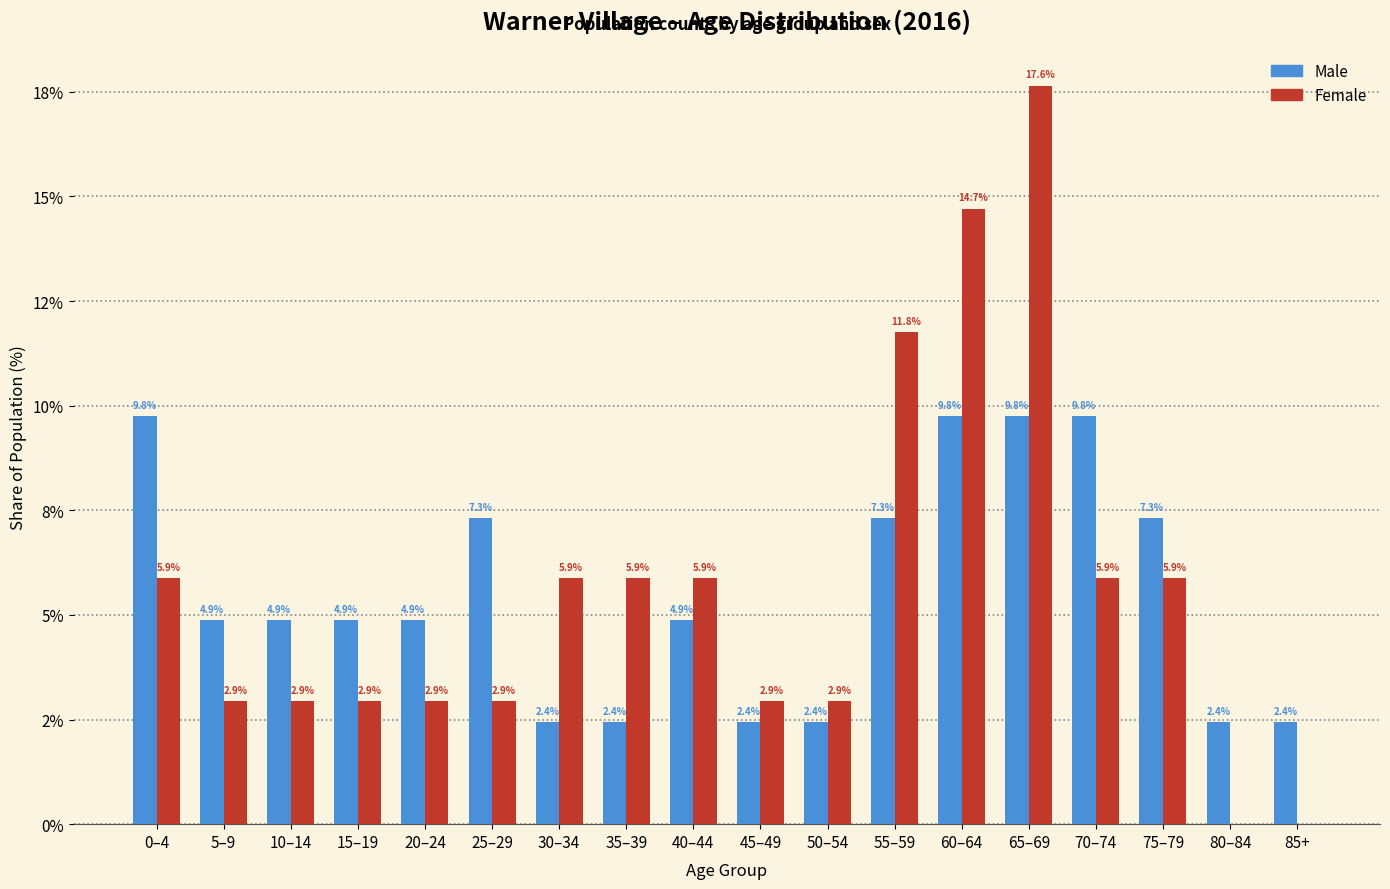

What are all the series names shown in the legend?

Male, Female